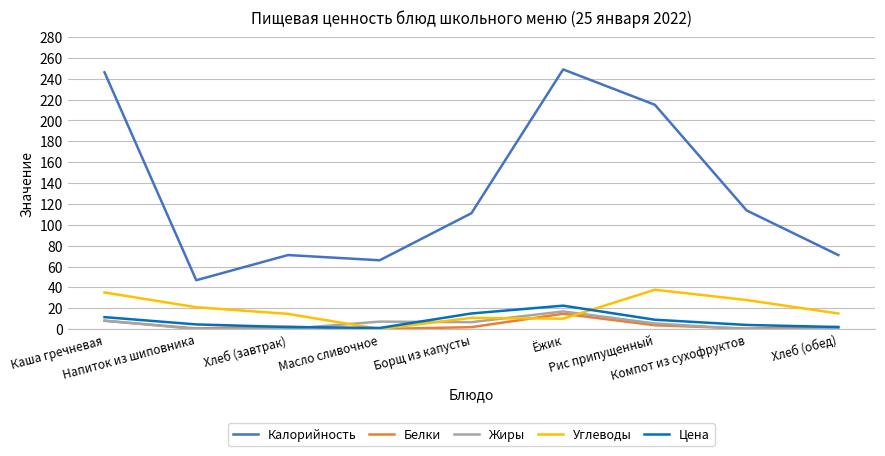

Which series has the largest total across all categories?

Калорийность